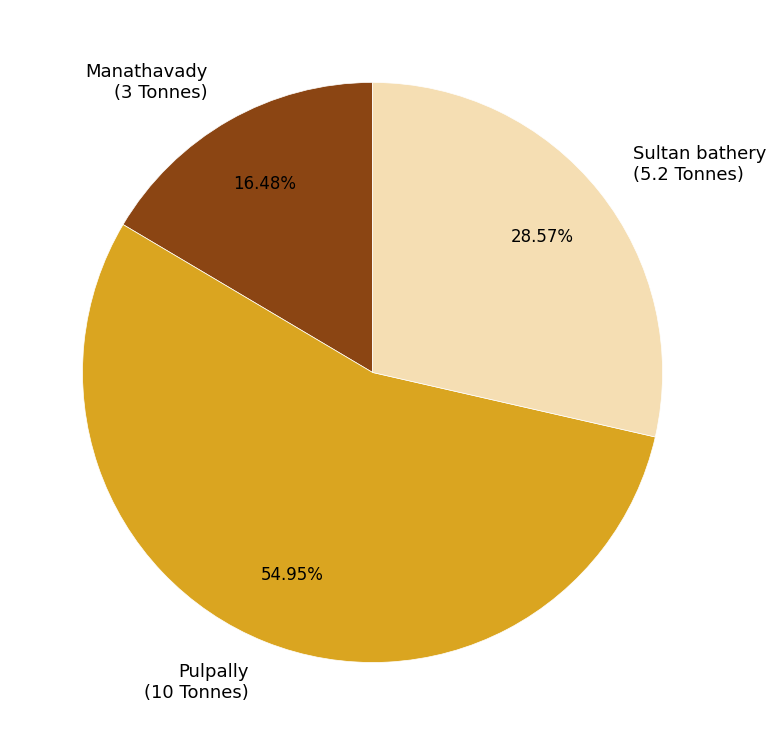

Is Sultan bathery the majority of the pie?

No